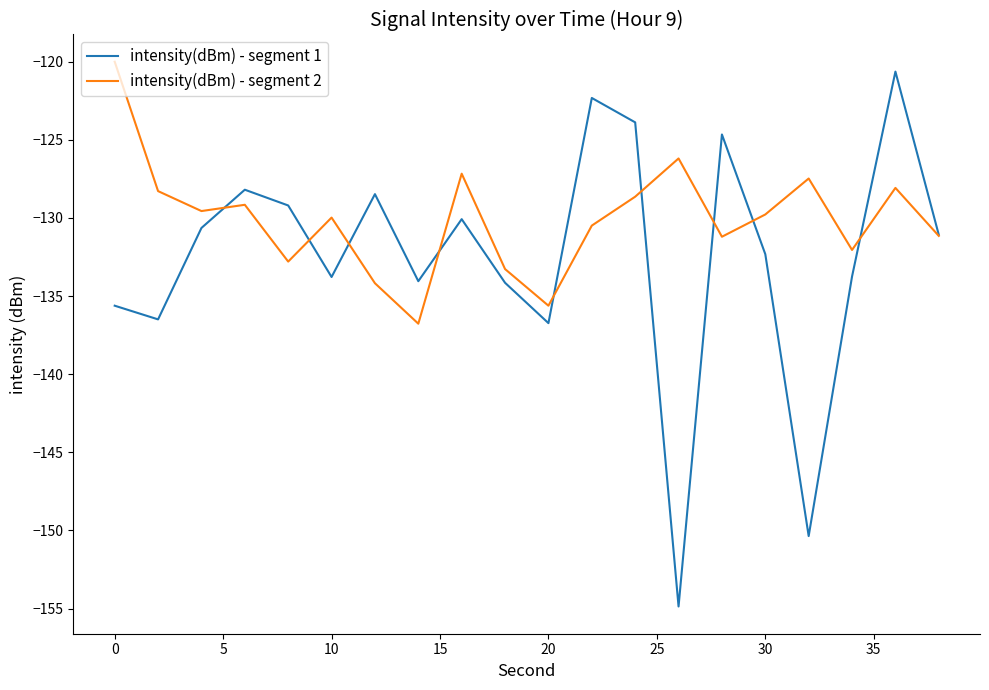

What is the highest value of the intensity(dBm) - segment 1 series?

-120.6